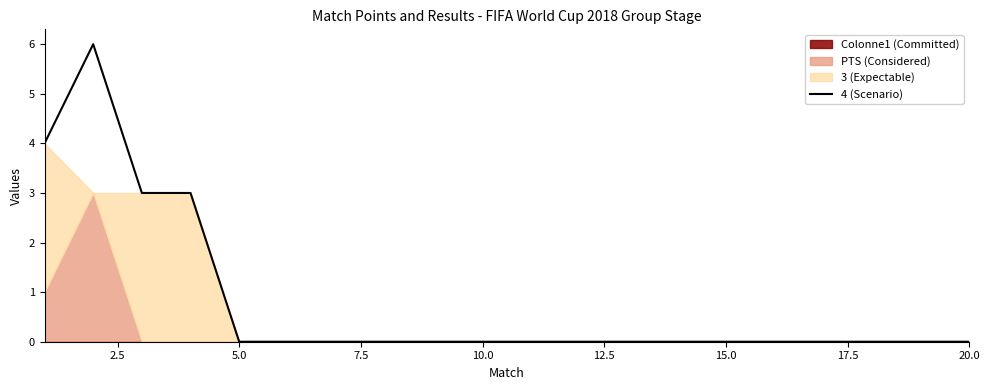

Count the values in the range 0 to 1.

16